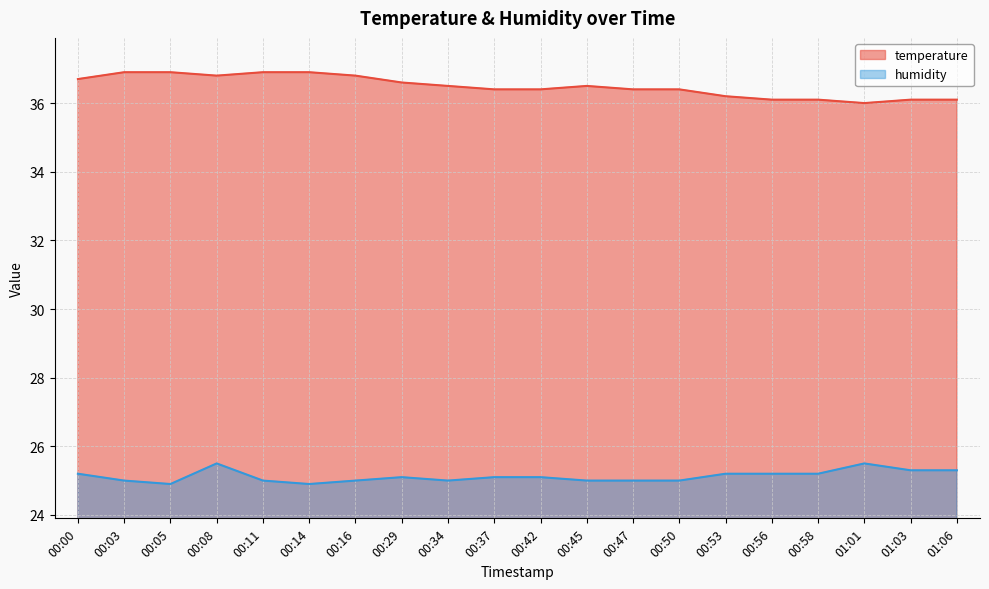

The humidity series shows 42.7 at 00:47. True or false?

False